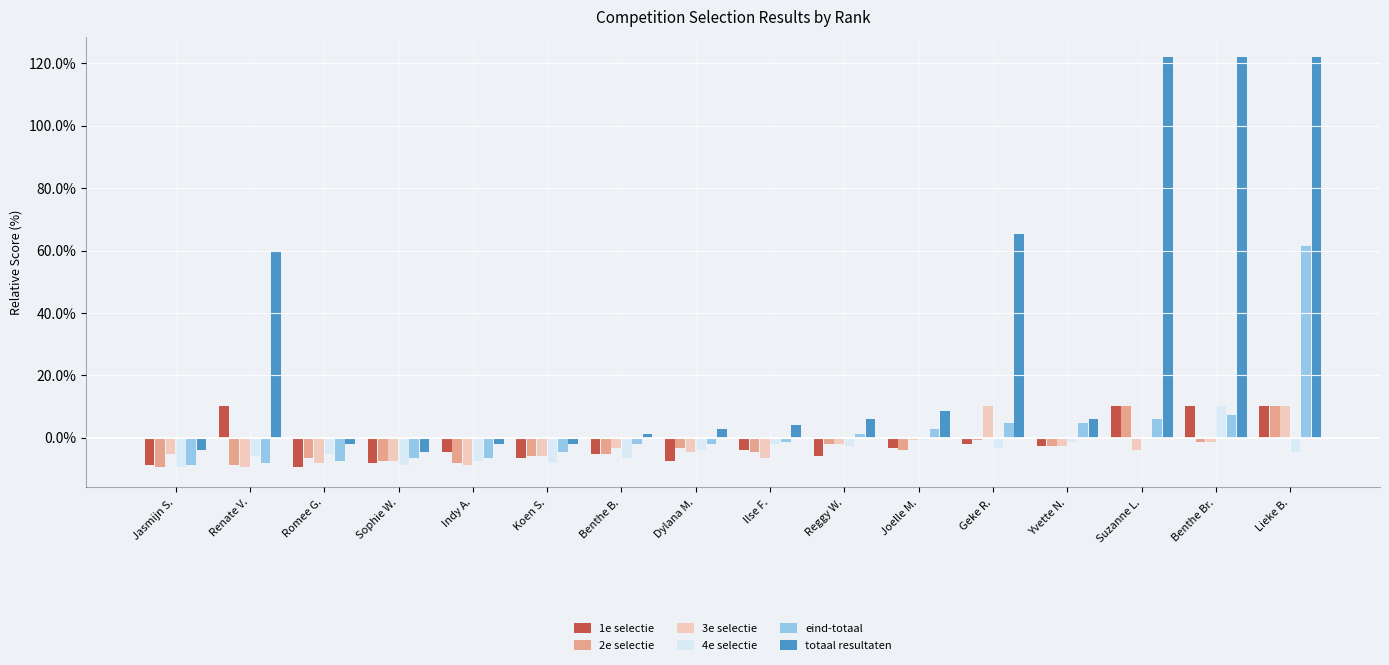

How many bars are there in total?

96